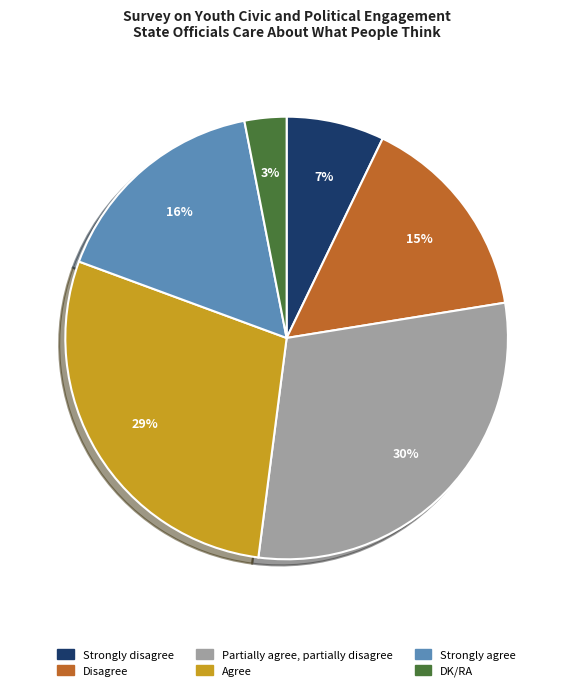

Which category has the smallest portion of the pie?

DK/RA